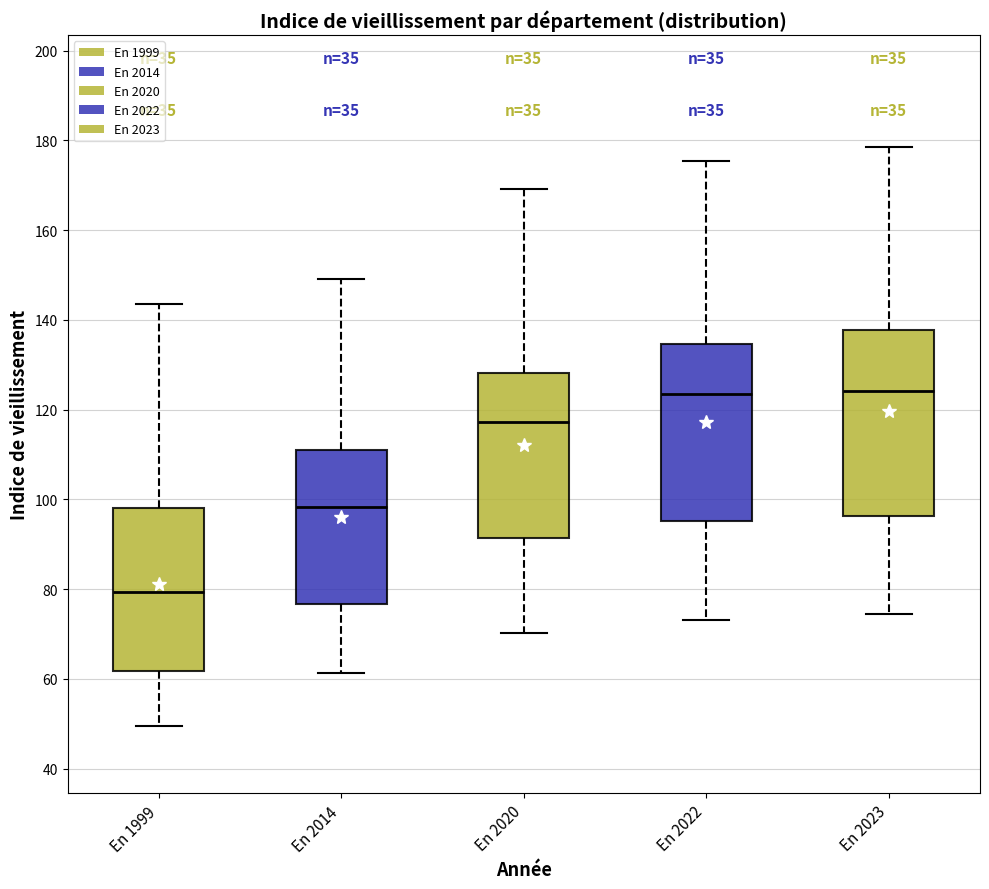

Reading left to right, read every box against the y-axis: the position of its median line, the range the box covers, and the ends of its whiskers. The values are not printed on the chart, so give them approximately, as read against the axis.

En 1999: median 80, box 62 to 98, whiskers 50 to 144
En 2014: median 98, box 76 to 110, whiskers 62 to 150
En 2020: median 118, box 92 to 128, whiskers 70 to 170
En 2022: median 124, box 96 to 134, whiskers 74 to 176
En 2023: median 124, box 96 to 138, whiskers 74 to 178